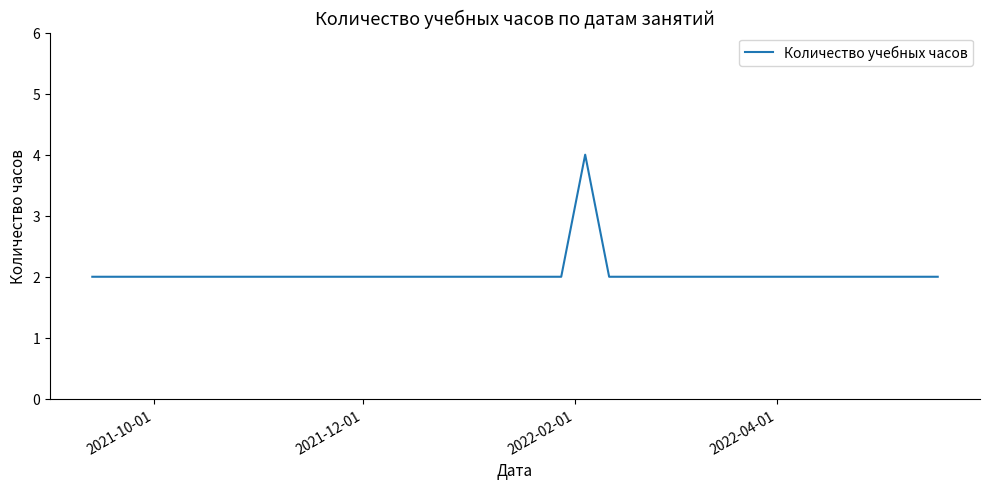

What is the greatest value displayed?

4